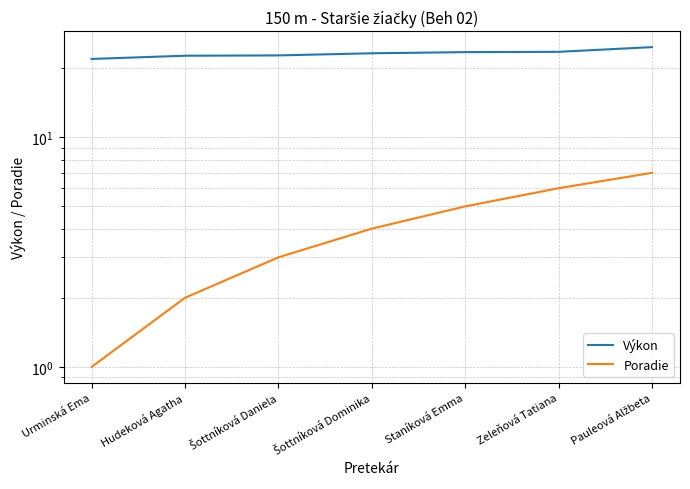

List the labels in order of Výkon value, smallest first.

Urminská Ema, Hudeková Agatha, Šottníková Daniela, Šottníková Dominika, Staníková Emma, Zeleňová Tatiana, Pauleová Alžbeta